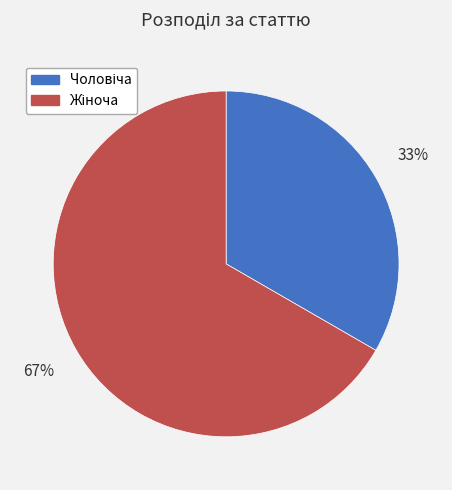

To the nearest percent, what is the average slice percentage?

50%